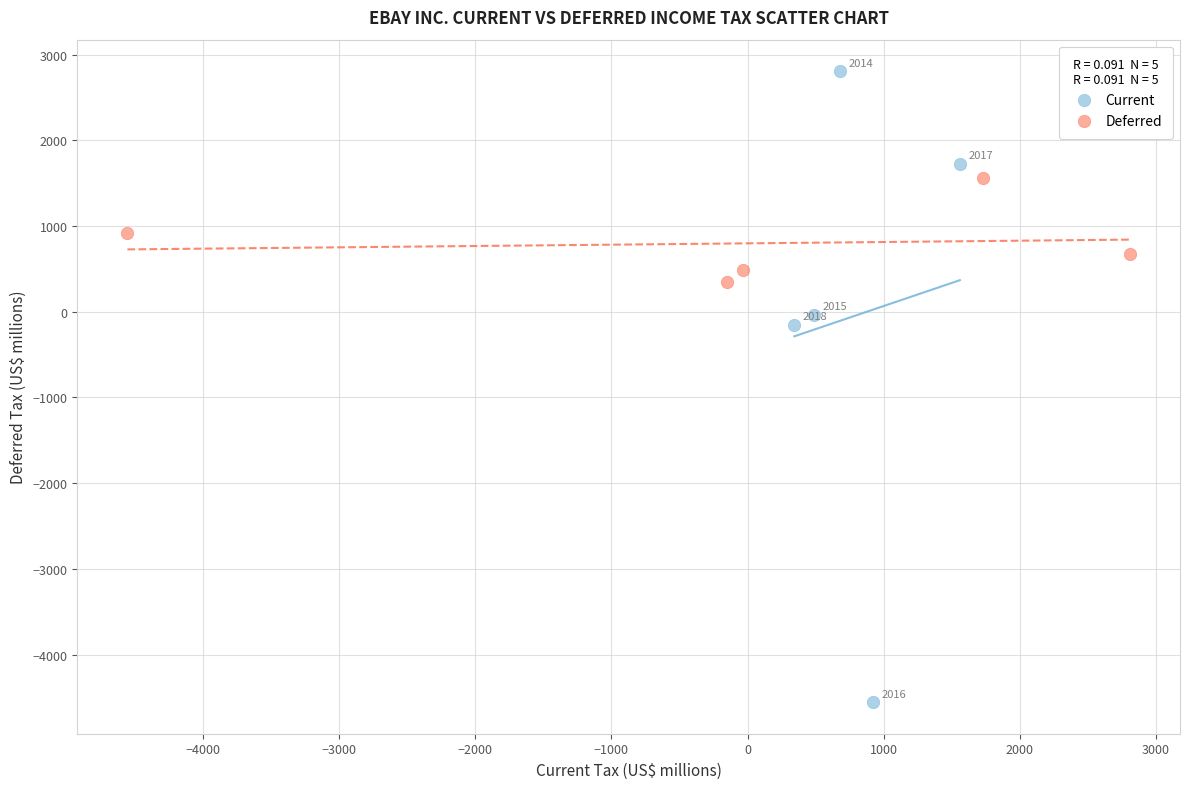

Which series contains the highest Y value?

Current